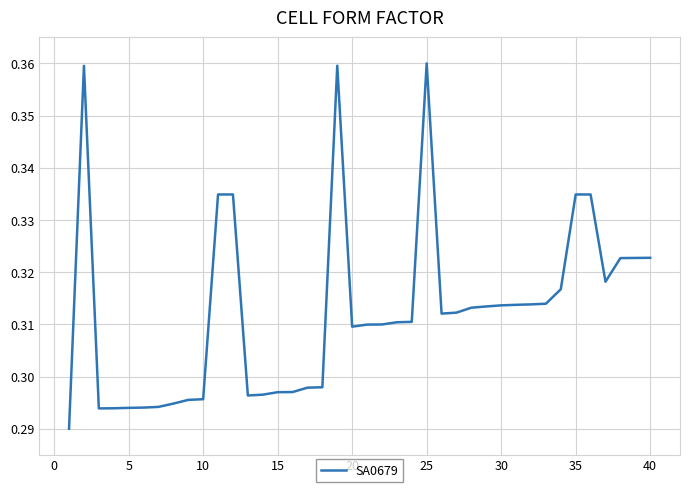

How many lines are shown in the chart?

1